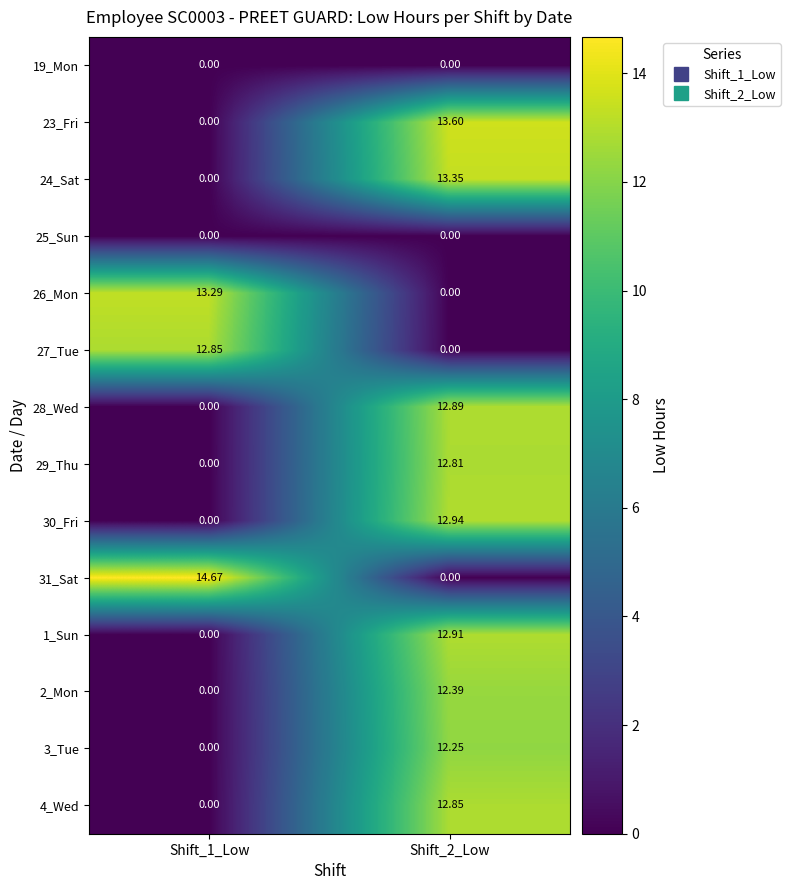

Is the value of 2_Mon at Shift_2_Low greater than the value of 31_Sat at Shift_1_Low?

No